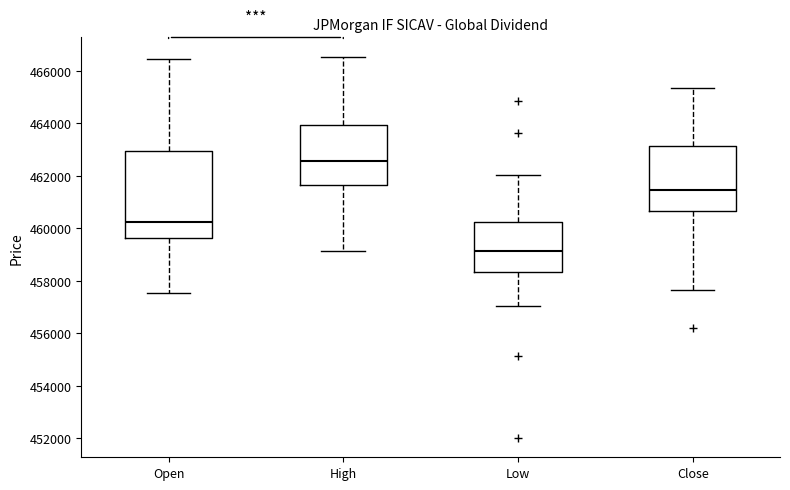

Reading left to right, transcribe this box plot: for each box, give where its median line is, the range the box spans, and where its two whiskers end, as read against the y-axis. The values are not printed on the chart, so give them approximately, as read against the axis.

Open: median 460200, box 459600 to 463000, whiskers 457600 to 466400
High: median 462600, box 461600 to 464000, whiskers 459200 to 466600
Low: median 459200, box 458400 to 460200, whiskers 457000 to 462000
Close: median 461400, box 460600 to 463200, whiskers 457600 to 465400